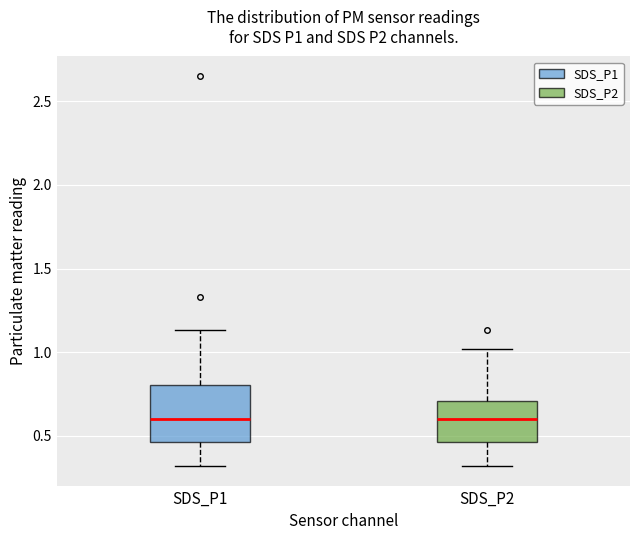

Where is the upper edge of the box for SDS_P2 on the y-axis? The values are not printed on the chart, so give them approximately, as read against the axis.

0.70